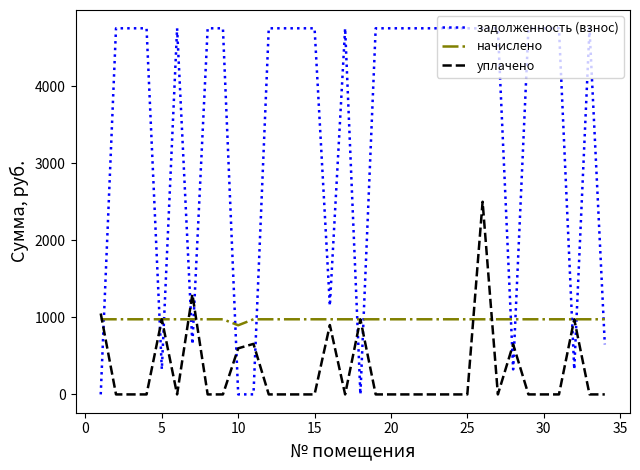

Which series has the largest range (max minus min)?

задолженность (взнос)